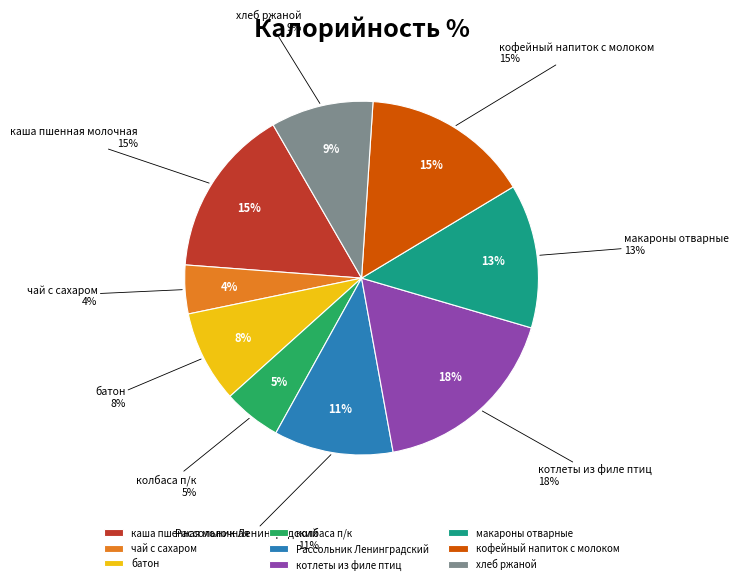

Is there a majority slice in this chart?

No